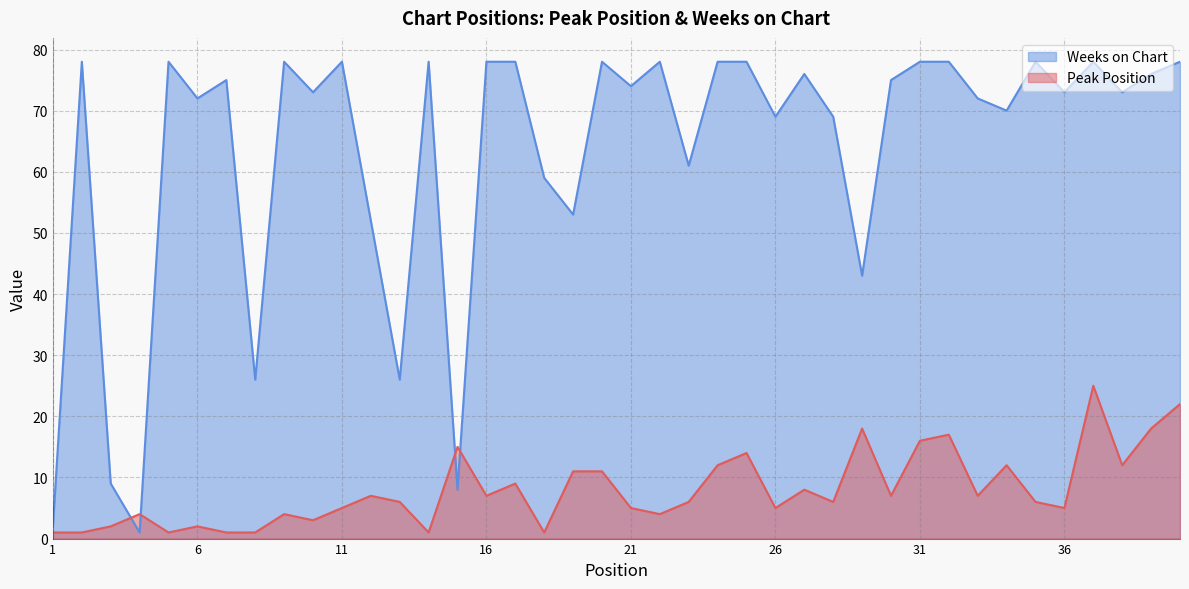

Rank the series by their average value, from highest to lowest.

Weeks on Chart, Peak Position